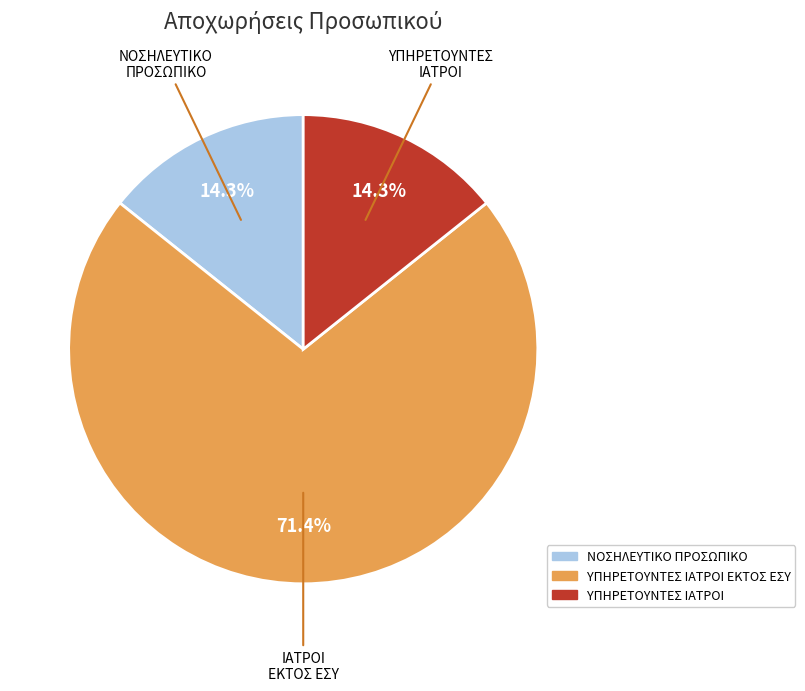

How much of the chart is everything except ΥΠΗΡΕΤΟΥΝΤΕΣ ΙΑΤΡΟΙ?

85.7%